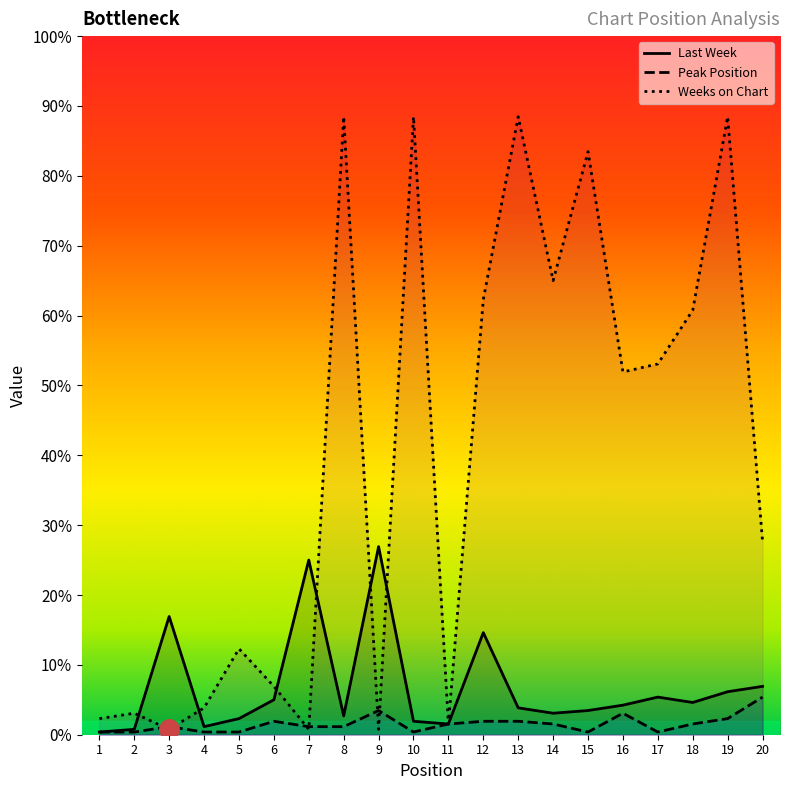

What are all the series names shown in the legend?

Last Week, Peak Position, Weeks on Chart